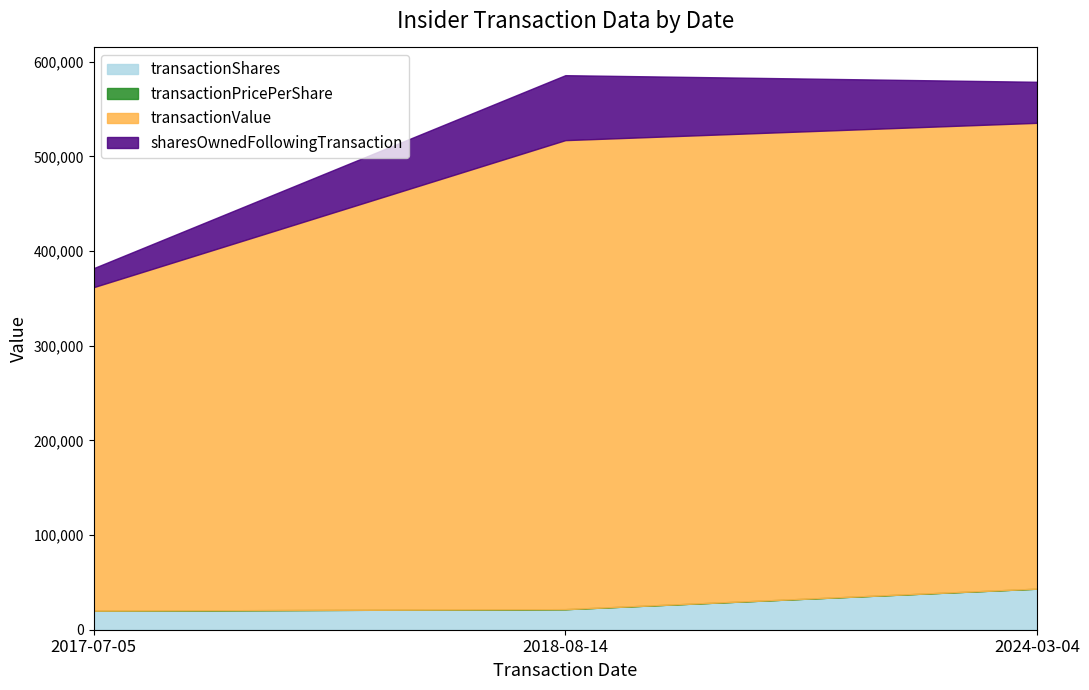

Between 2018-08-14 and 2024-03-04, which series saw the biggest shift?

sharesOwnedFollowingTransaction